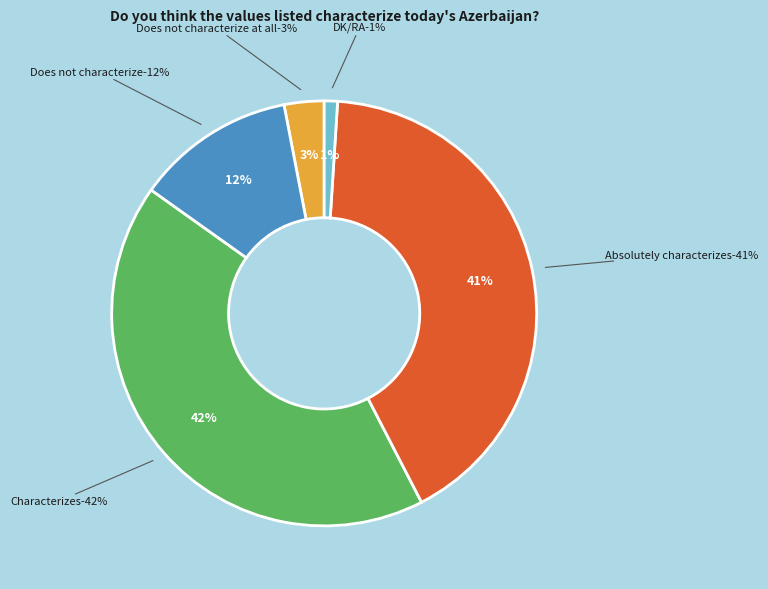

To the nearest percent, what portion does Does not characterize at all represent?

3%